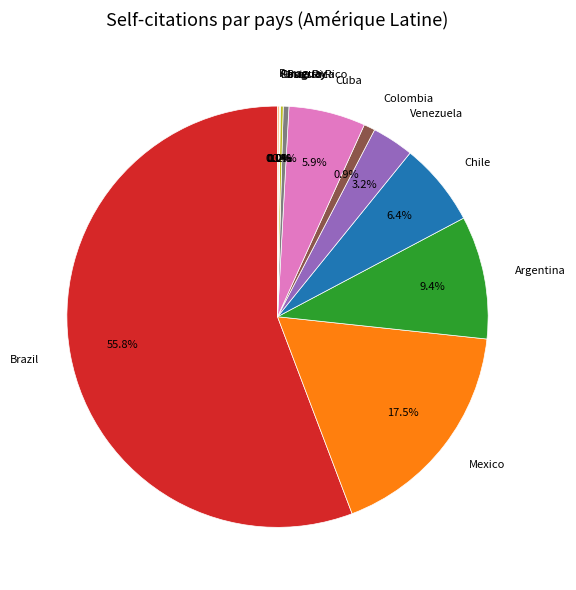

Does Brazil account for over 50% of the chart?

Yes